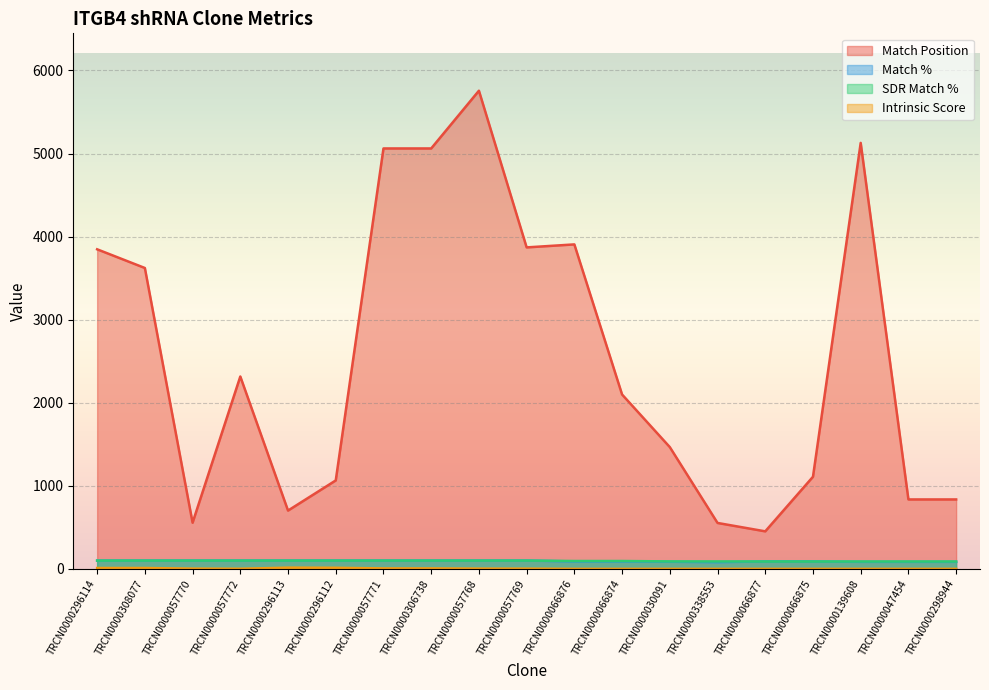

At which label does Match % reach its minimum?

TRCN0000338553